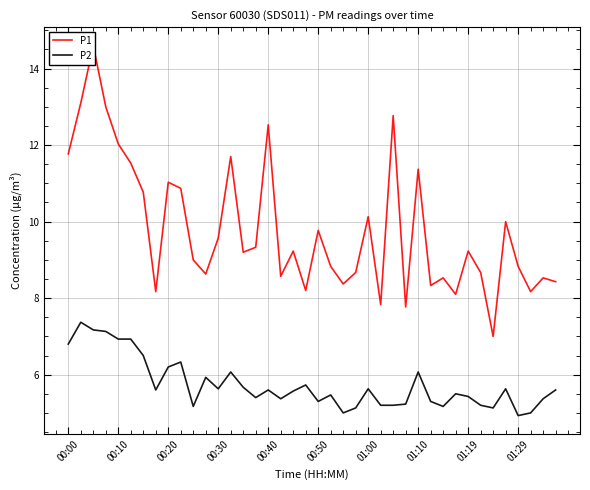

The P2 series shows 5.4 at 01:19. True or false?

True